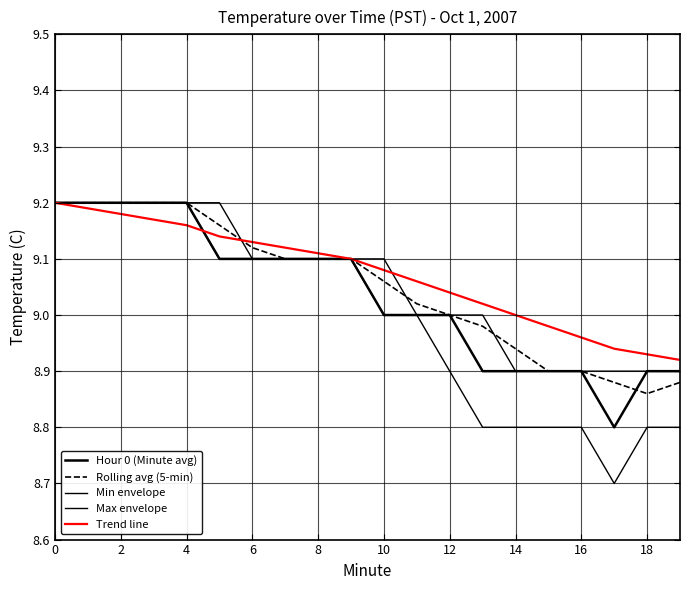

What is the value of the Hour 0 (Minute avg) point at the 9th from the left?

9.1